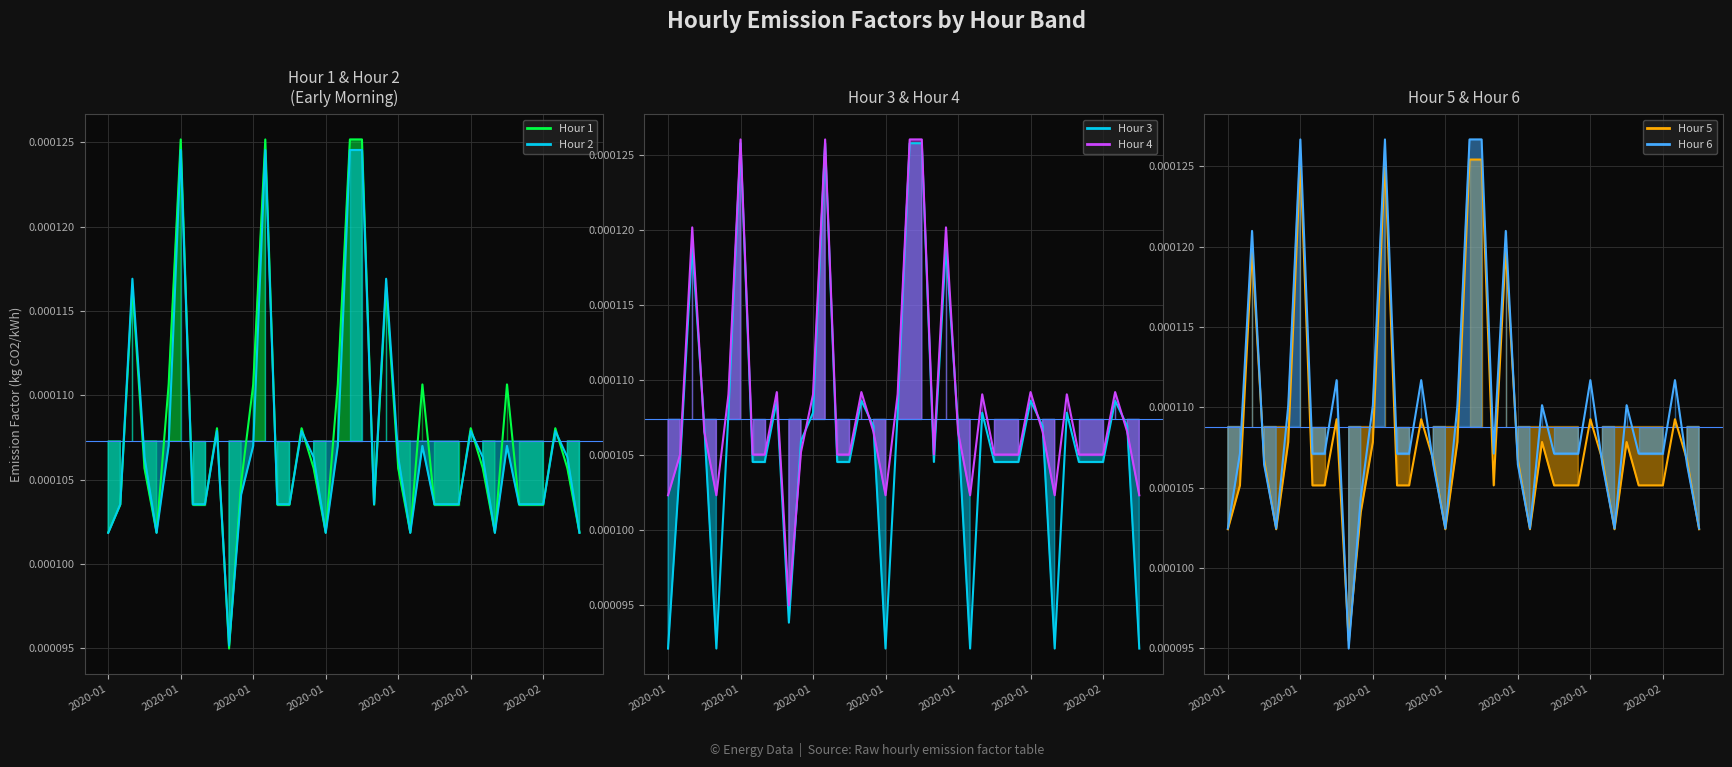

Count the Hour 6 values in the range 0 to 1.

40